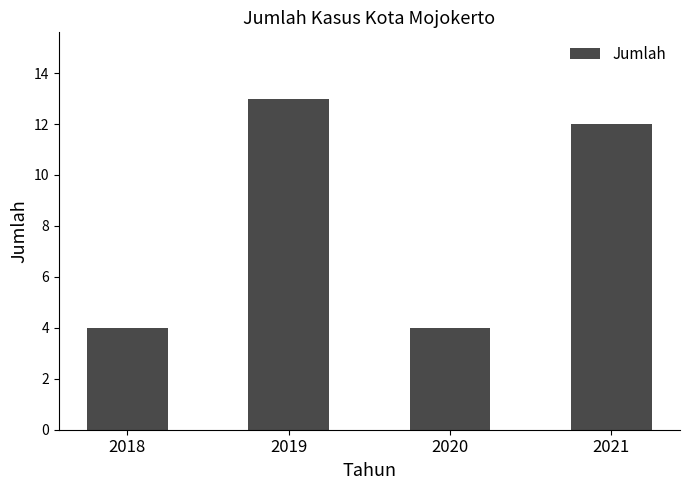

Where does the data first go above 12?

2019